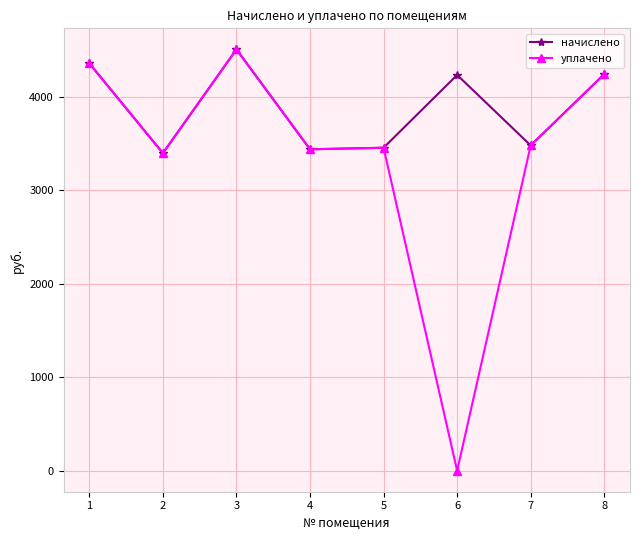

What are all the series names shown in the legend?

начислено, уплачено